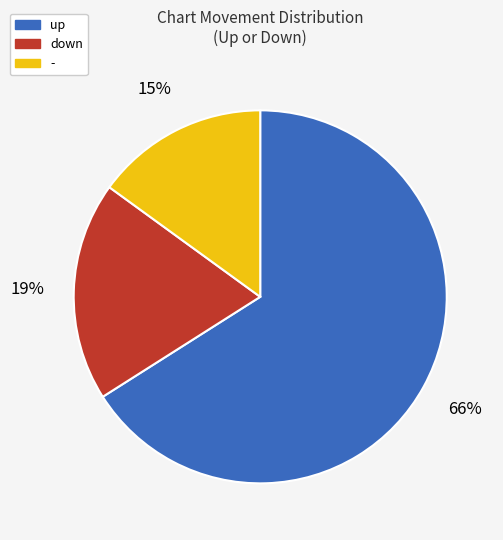

Which category accounts for the majority?

up